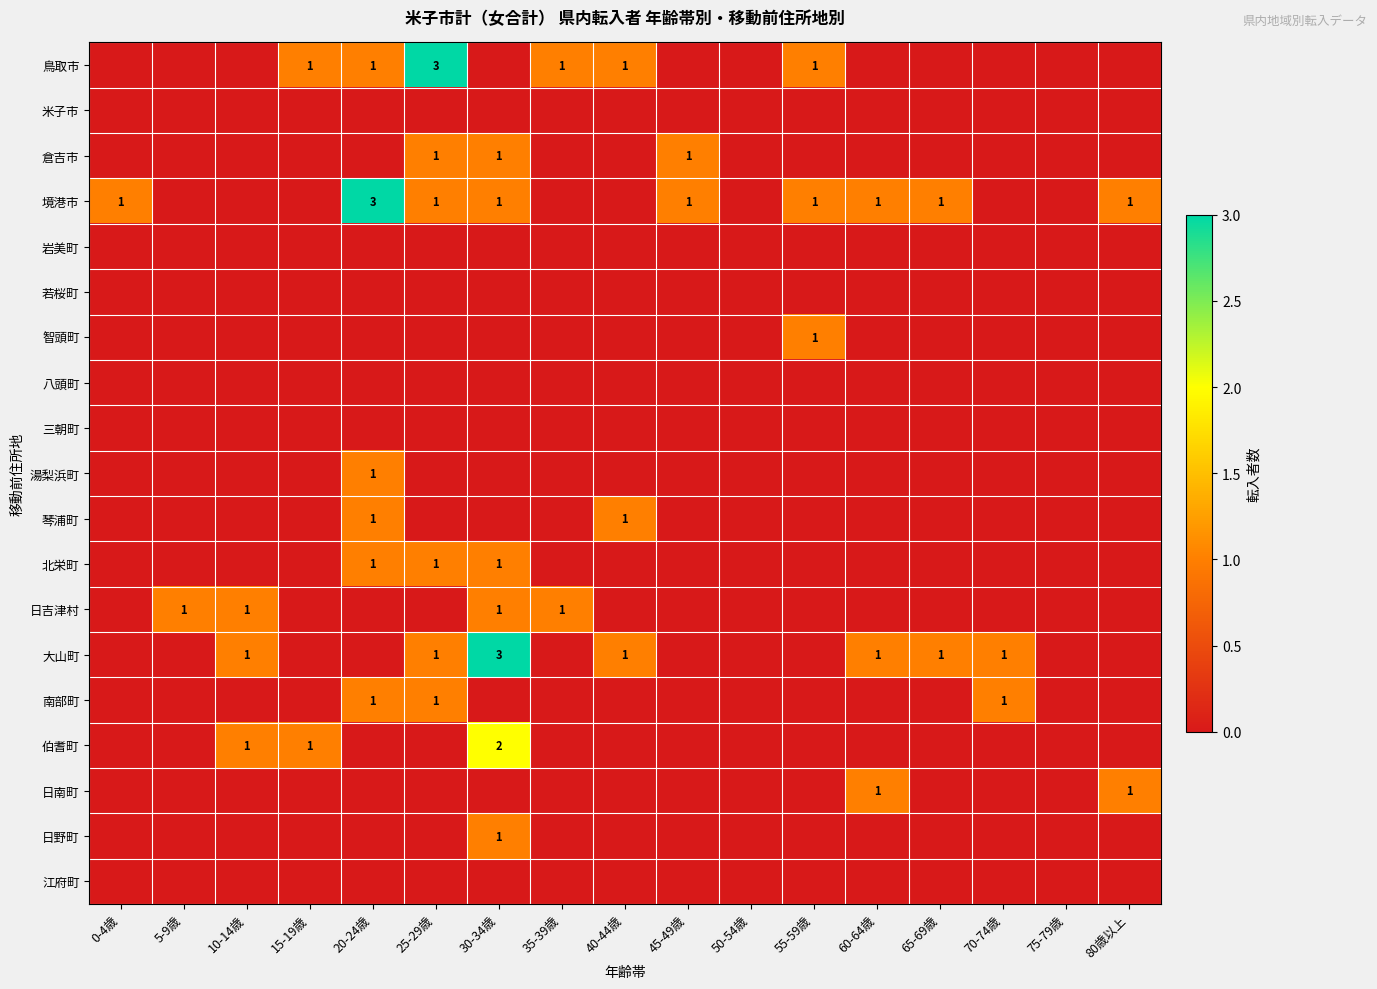

At which category is the sum across all series the highest?

30-34歳